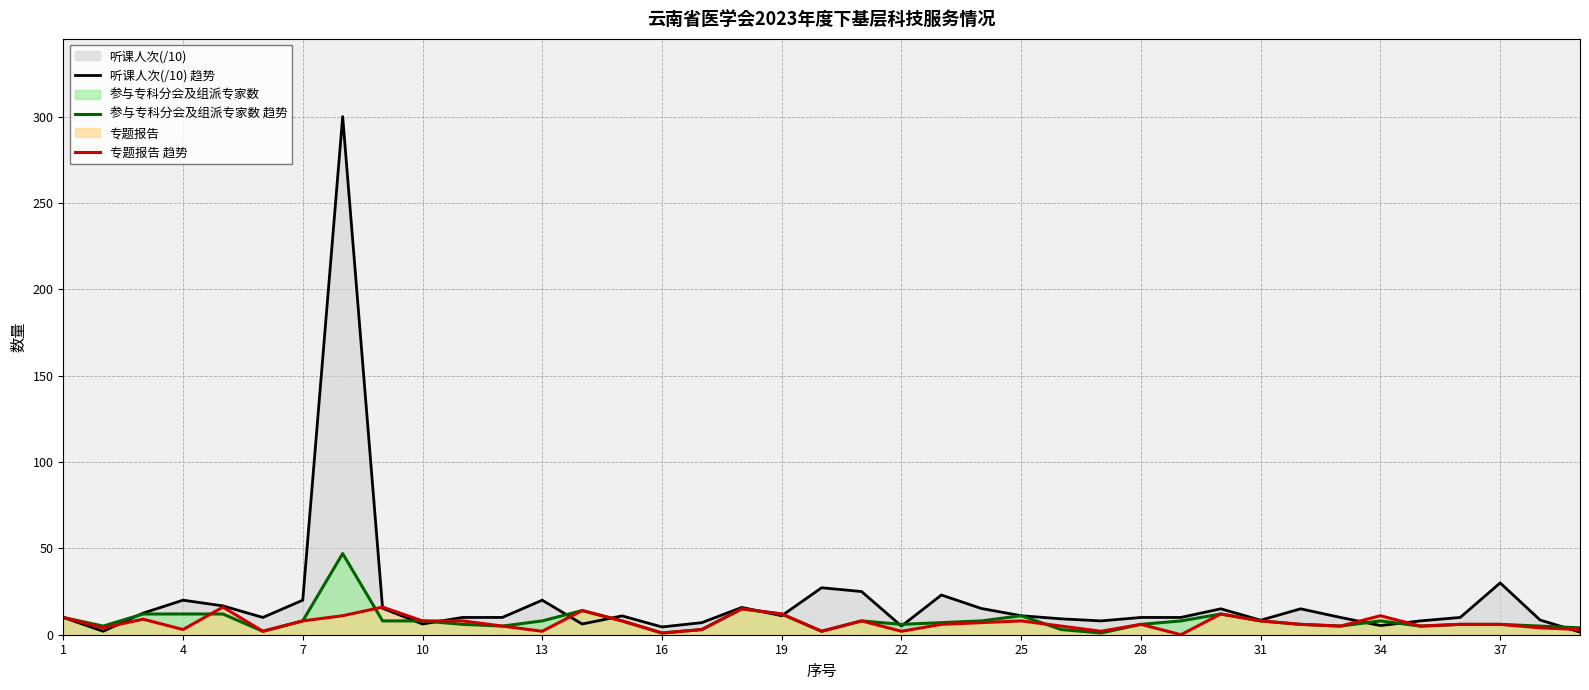

Does the chart have visible grid lines?

Yes